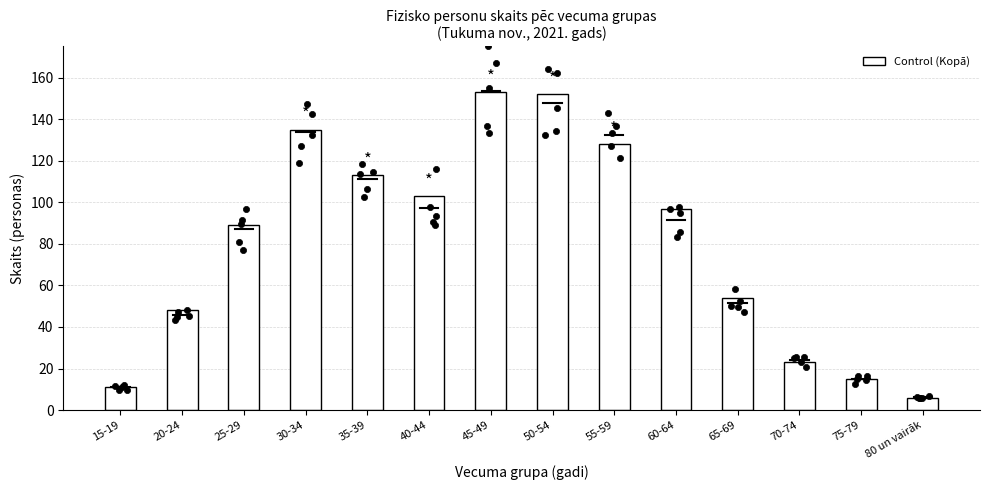

What is the ratio of the value at 65-69 to the value at 15-19?

4.9